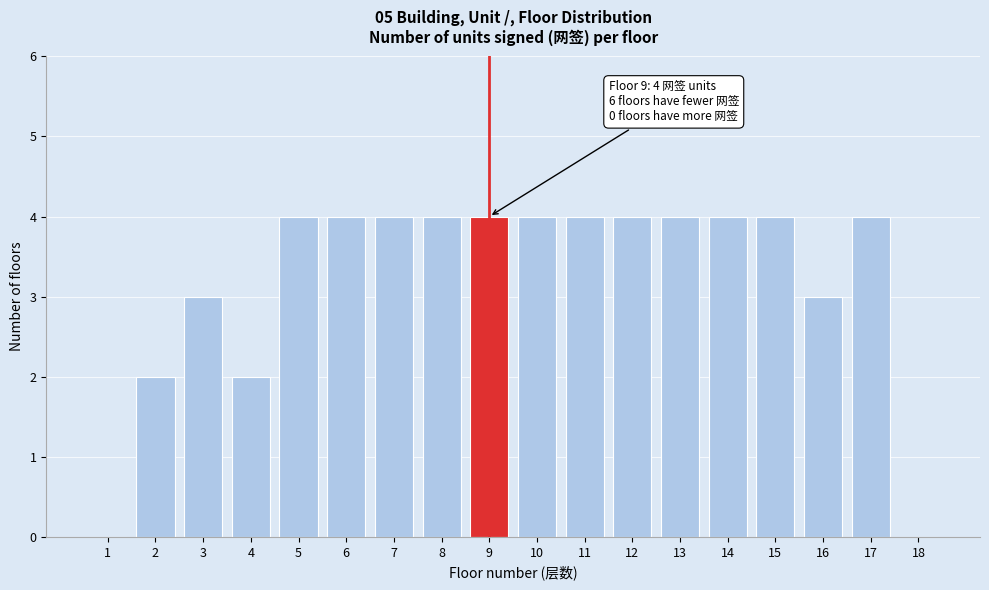

Reading right to left, list all the values displayed in this chart.

18=0	17=4	16=3	15=4	14=4	13=4	12=4	11=4	10=4	9=4	8=4	7=4	6=4	5=4	4=2	3=3	2=2	1=0